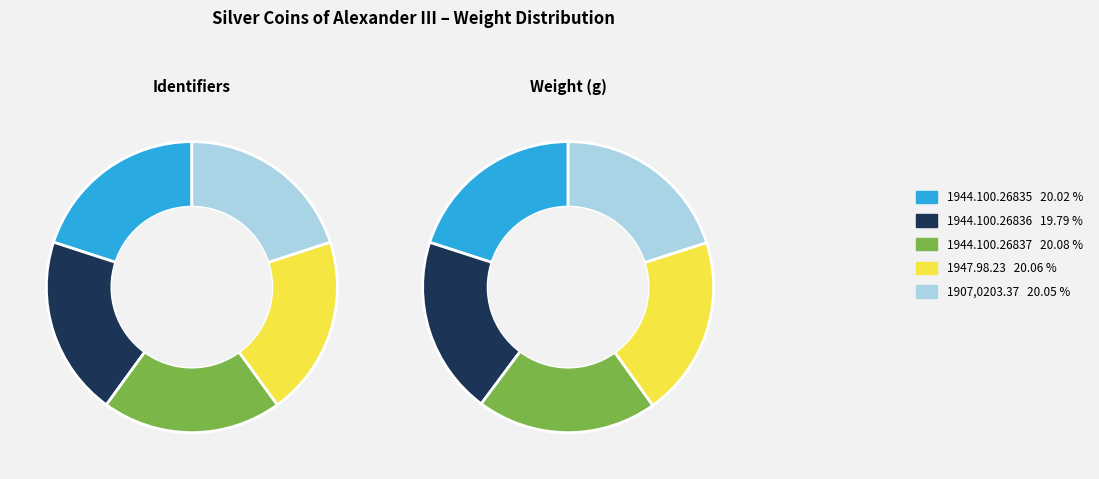

How many segments does this pie chart have?

5